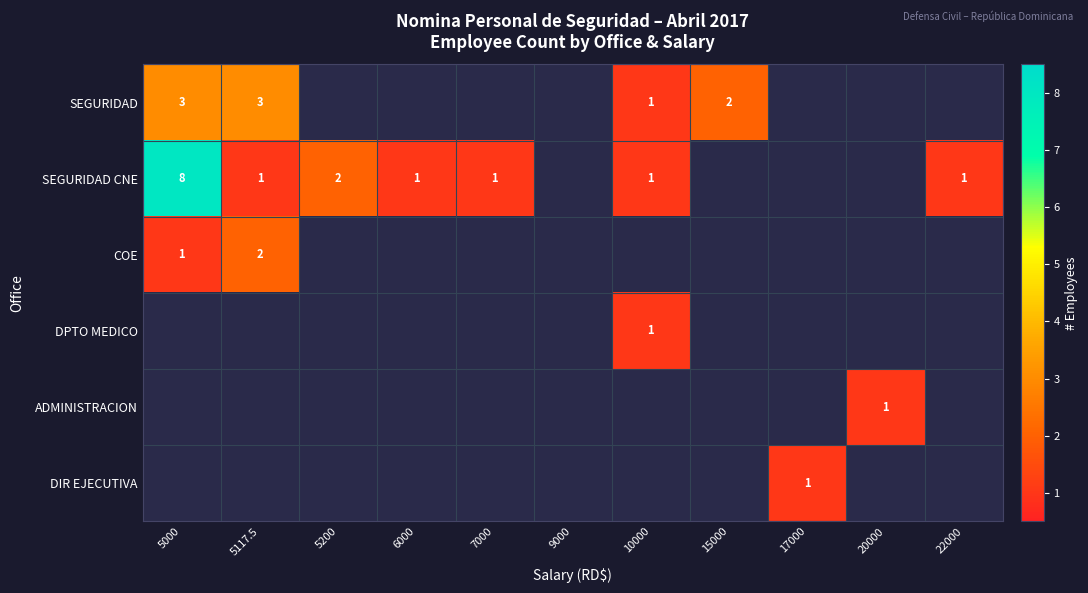

The value of SEGURIDAD CNE at 22000 is 0. True or false?

False